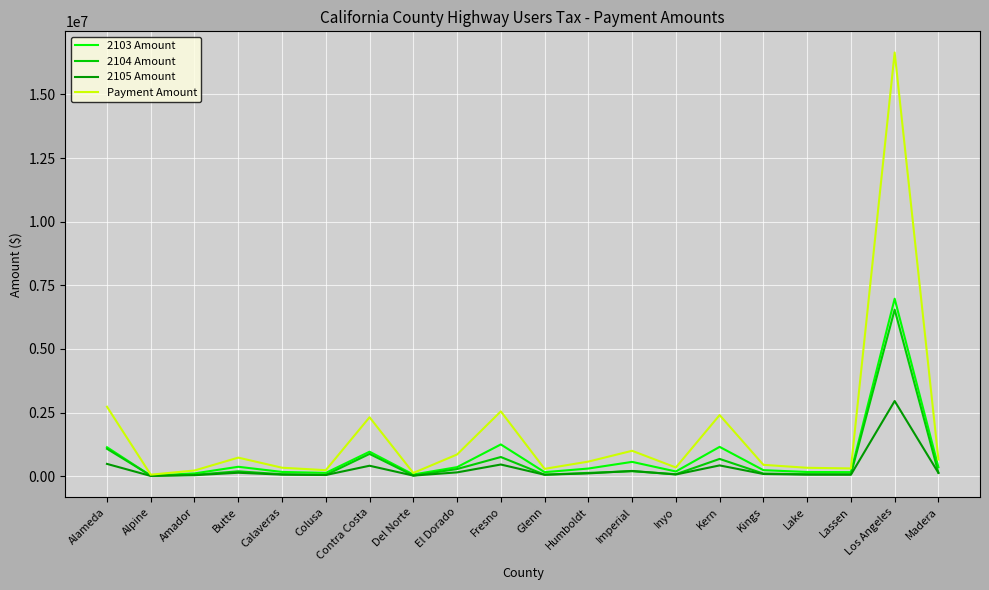

Which category has the highest value in the 2103 Amount series?

Los Angeles